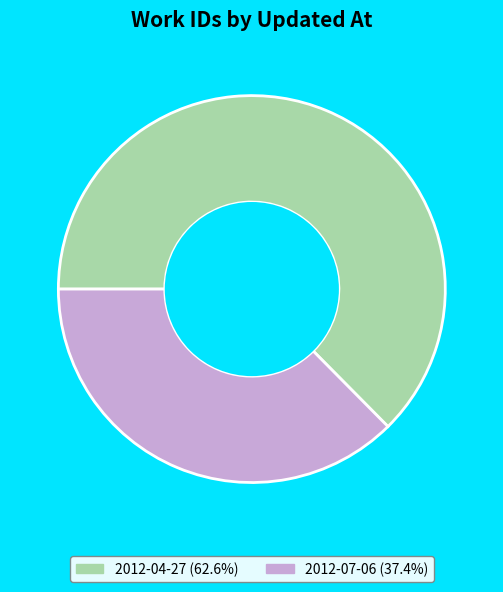

Is there a majority slice in this chart?

Yes